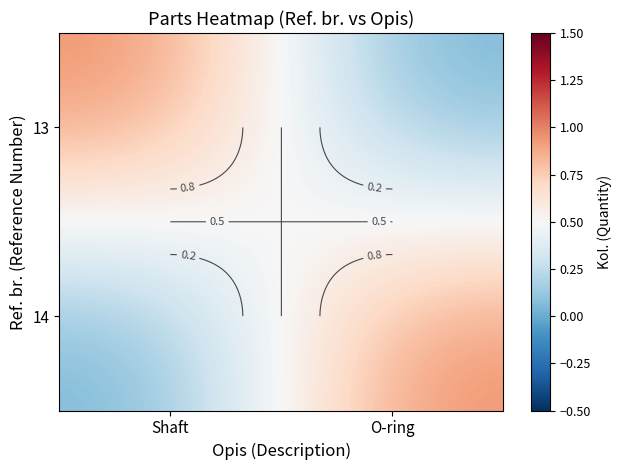

How many categories are shown in the chart?

2